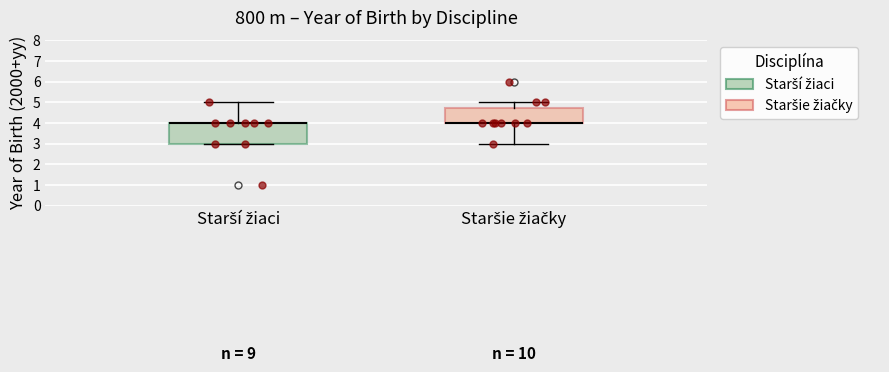

Comparing the boxes themselves (not the whiskers), which one is the tallest?

Starší žiaci